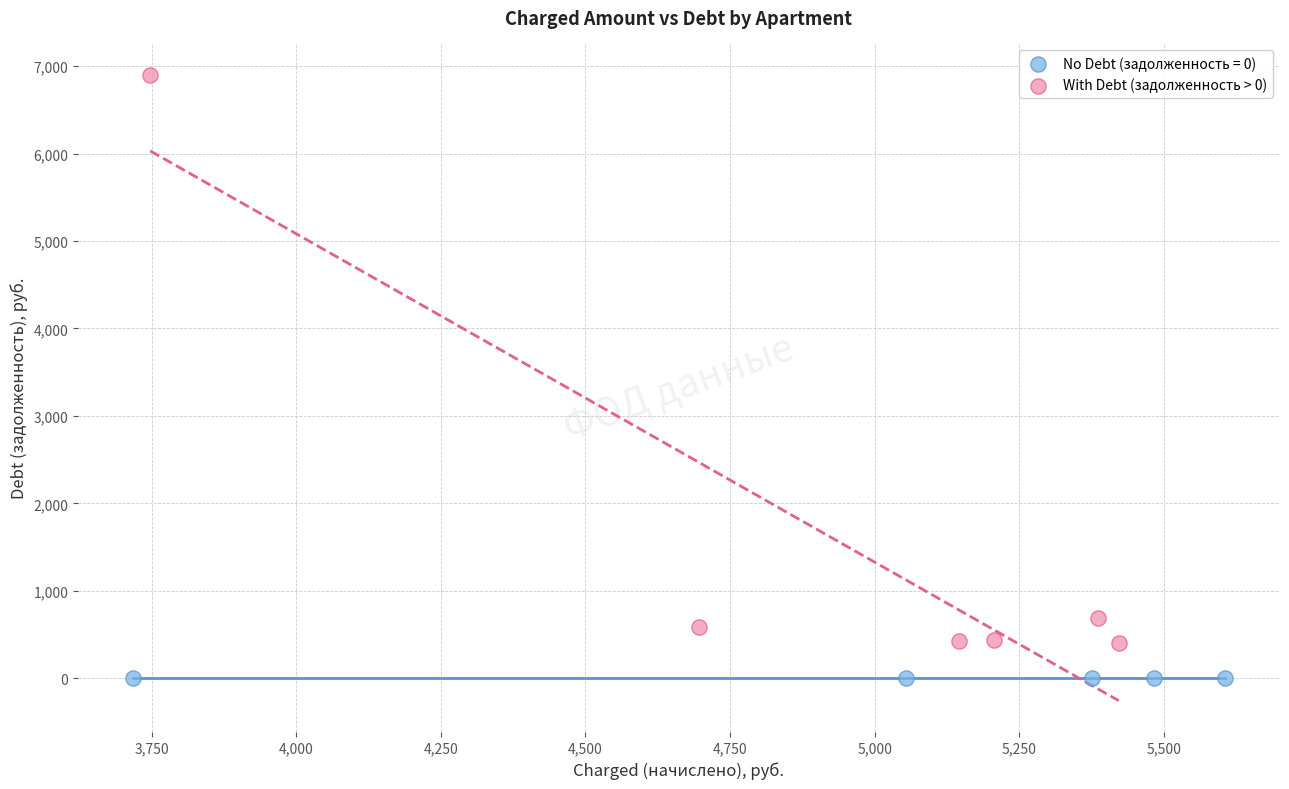

Which series contains the highest Y value?

With Debt (задолженность > 0)